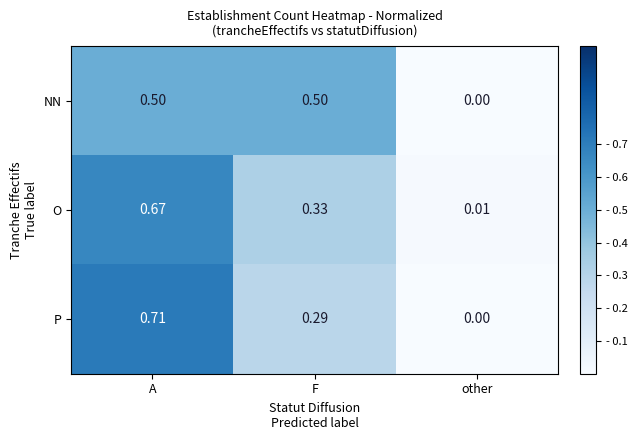

Which category has the lowest value in the NN series?

other